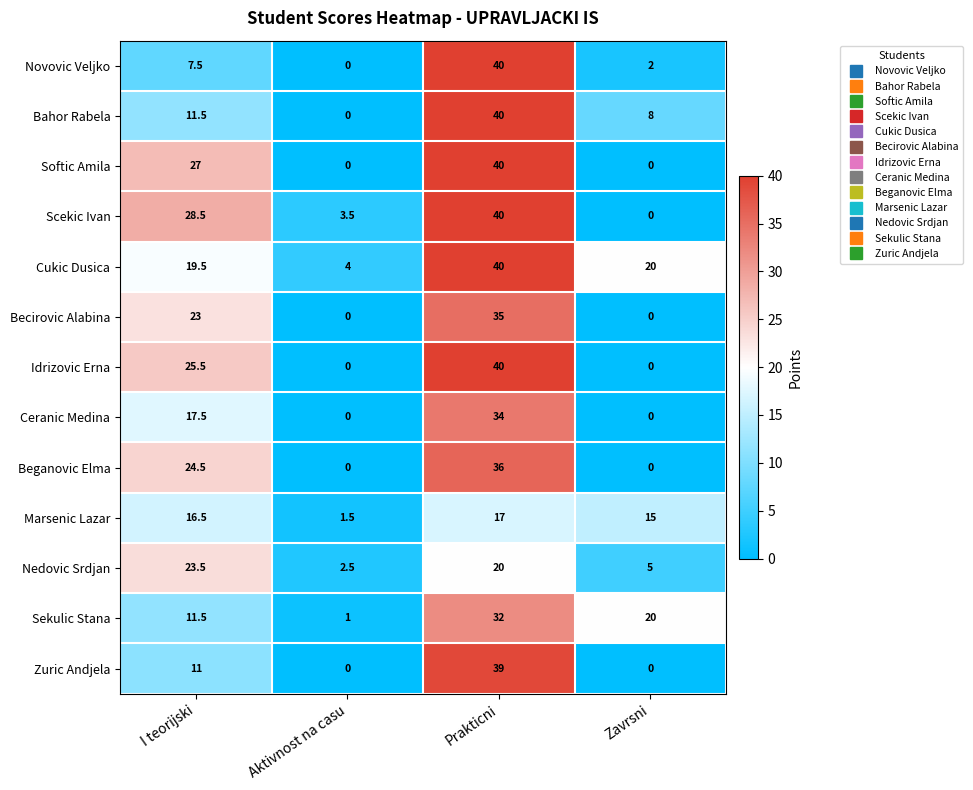

What is the spread (max minus min) of values at Zavrsni?

20.0